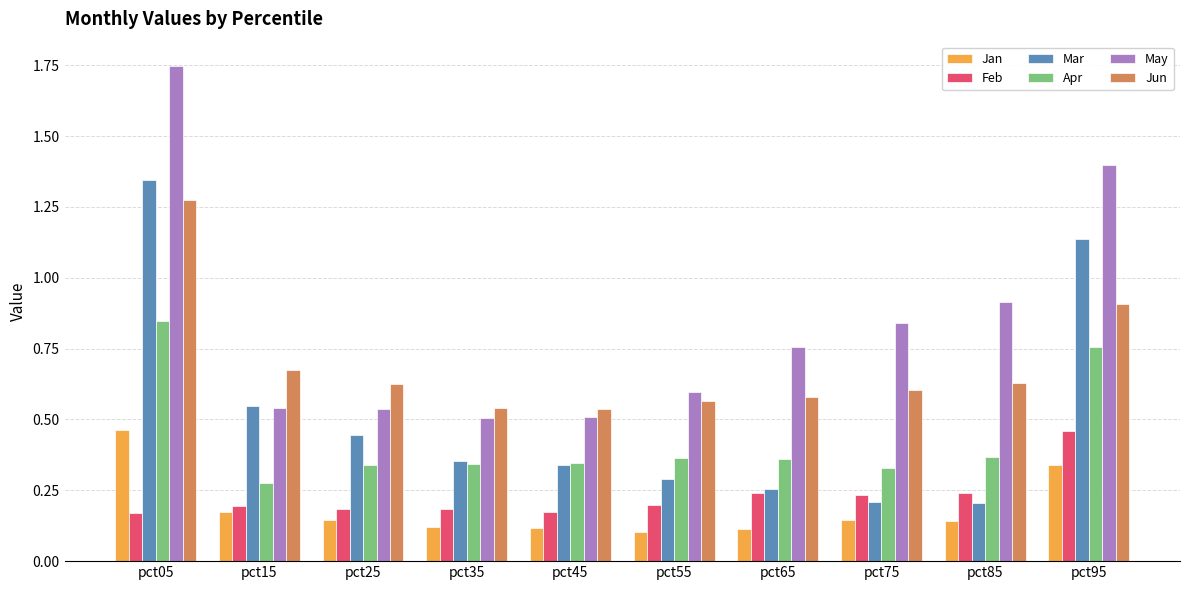

What is the sum of all May values?

8.3